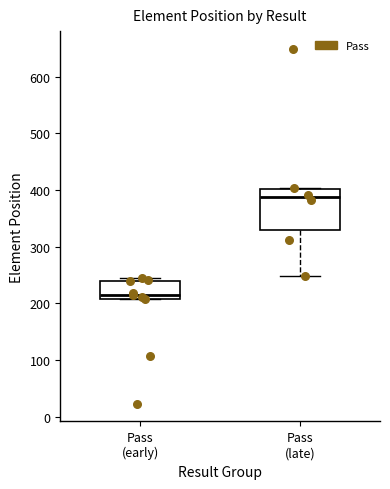

Comparing the boxes themselves (not the whiskers), which one is the tallest?

Pass (late)